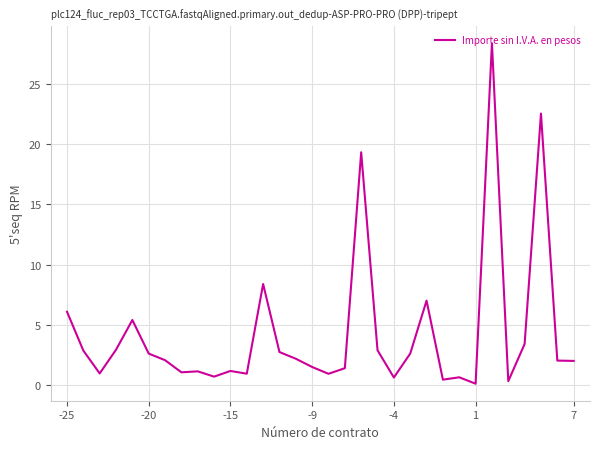

What is the maximum value shown in the chart?

28.4